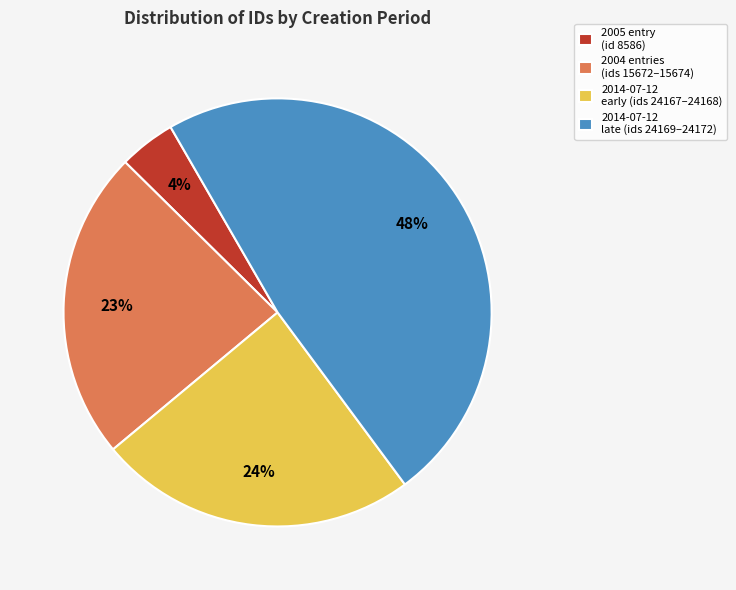

Which slice is the smallest?

2005 entry (id 8586)